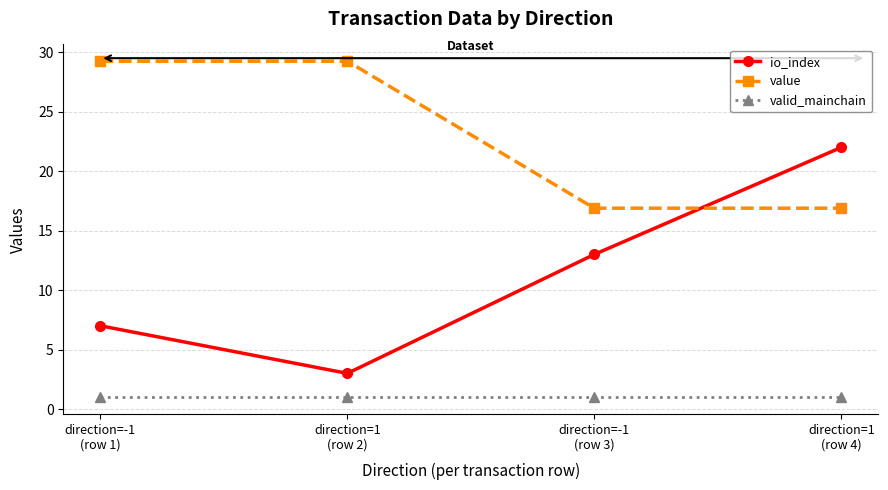

What is the maximum value shown in the chart?

29.2